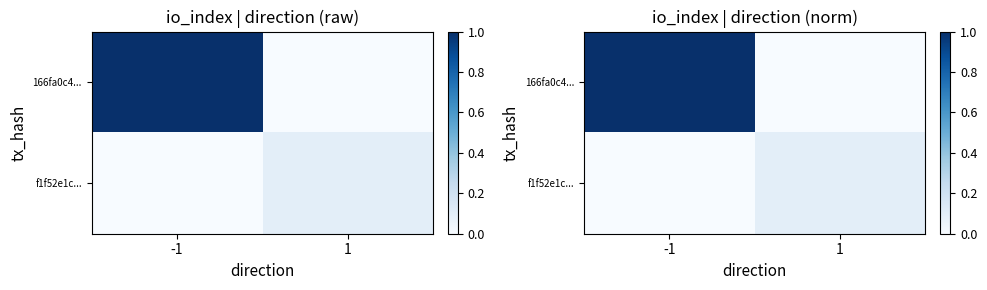

How many values in the 166fa0c4... series are below 1?

1